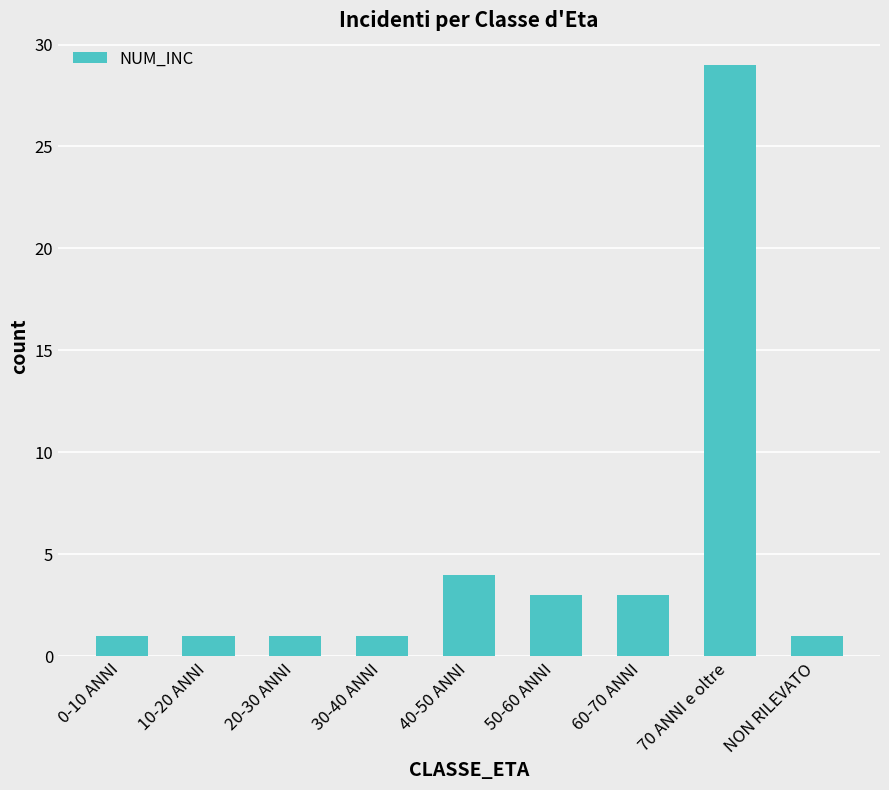

At which label is the value closest to 15?

40-50 ANNI